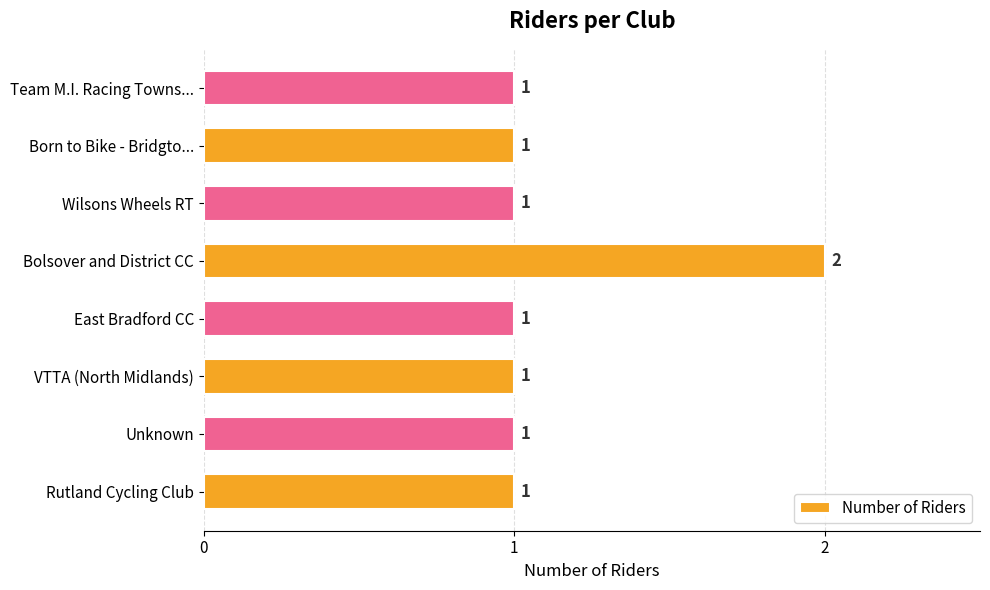

What is the ratio of the value at East Bradford CC to the value at Team M.I. Racing Towns...?

1.0